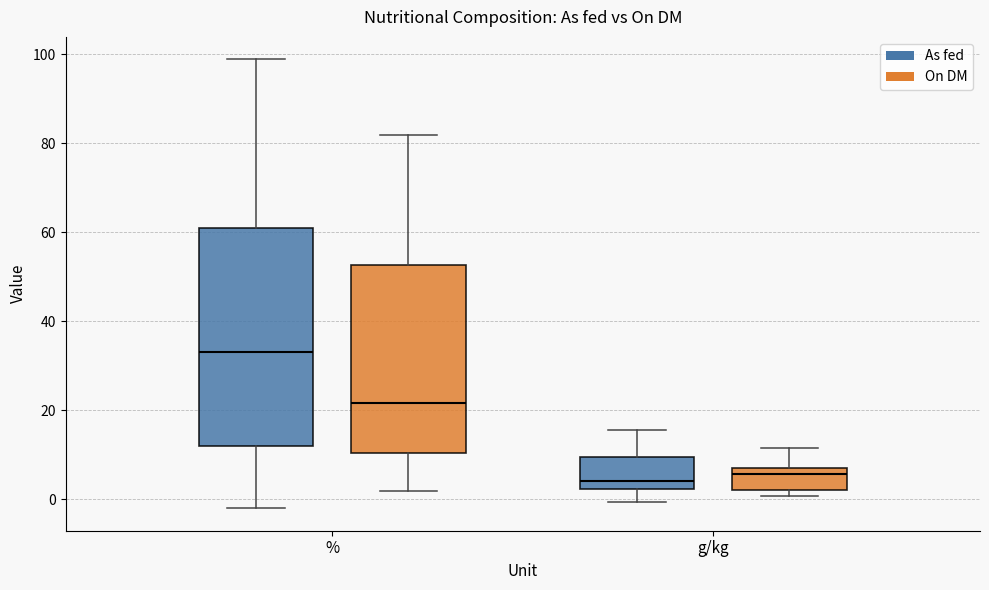

Which box has the highest median line?

% (As fed)